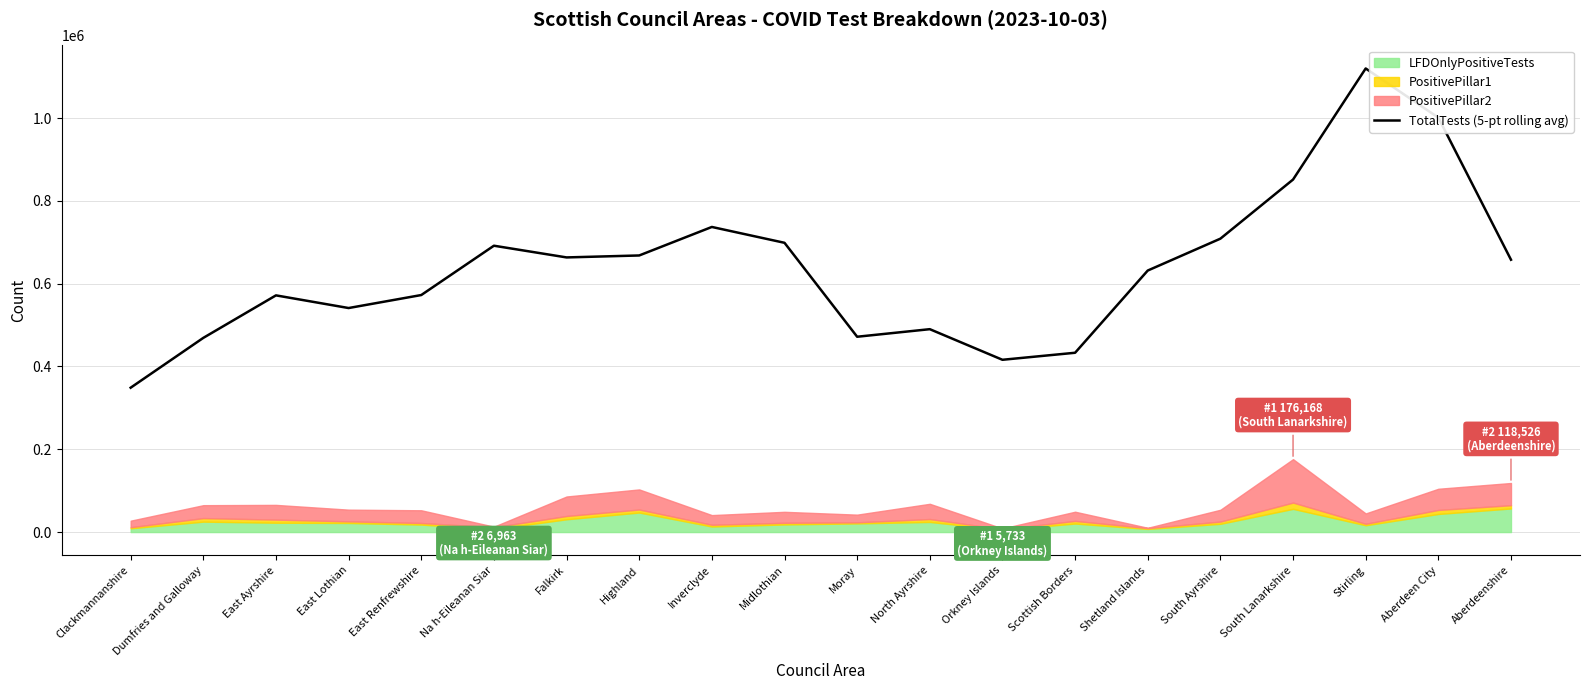

Rank the categories by value from lowest to highest.

Clackmannanshire, Orkney Islands, Scottish Borders, Dumfries and Galloway, Moray, North Ayrshire, East Lothian, East Ayrshire, East Renfrewshire, Shetland Islands, Aberdeenshire, Falkirk, Highland, Na h-Eileanan Siar, Midlothian, South Ayrshire, Inverclyde, South Lanarkshire, Aberdeen City, Stirling